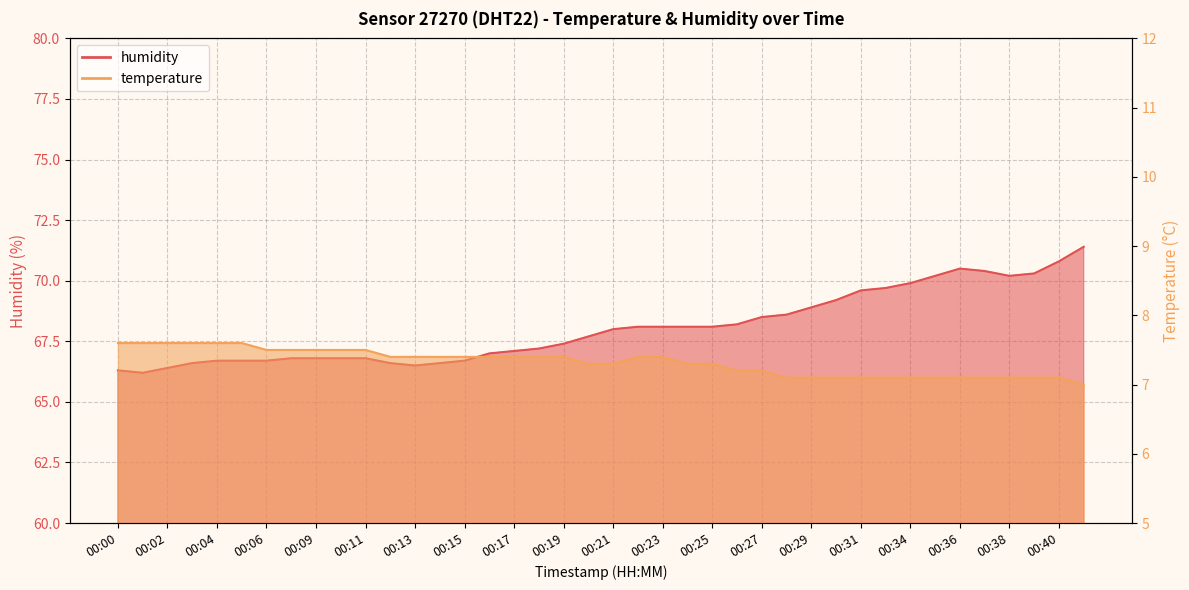

What is the maximum value for humidity?

71.4